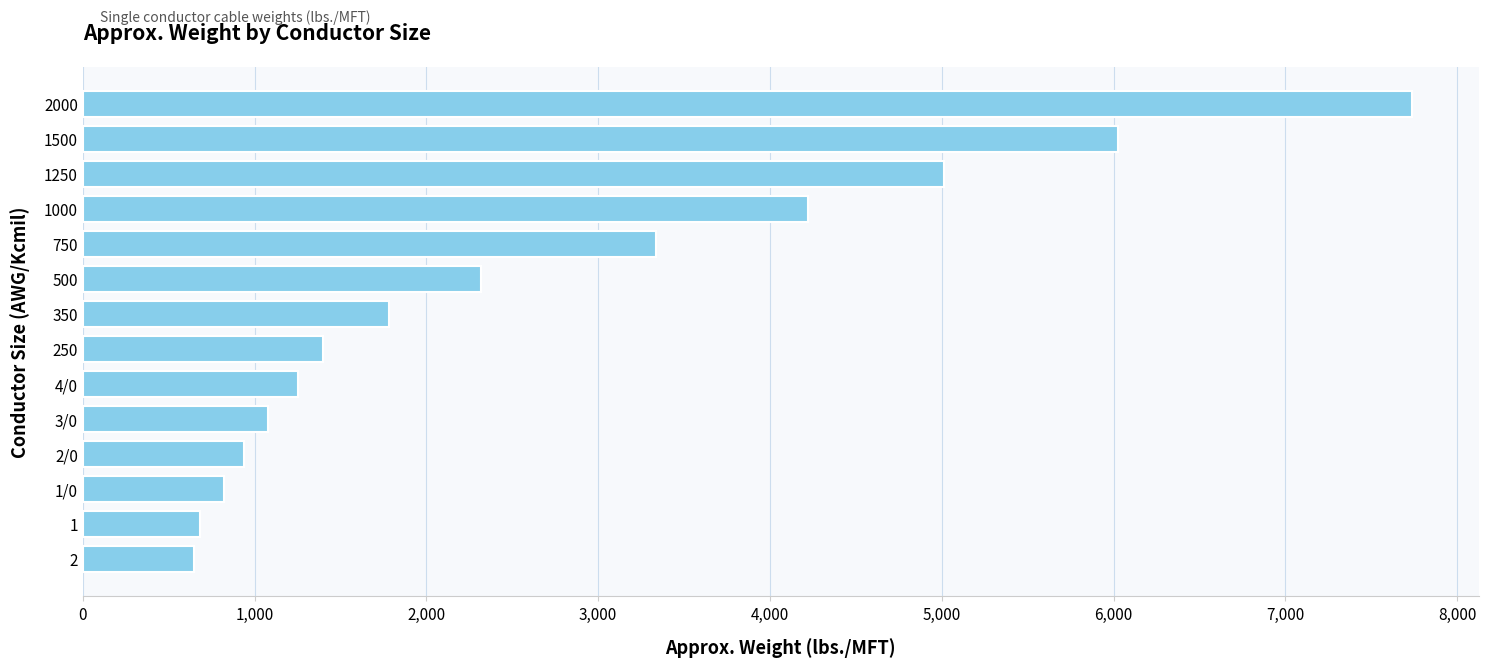

How many values are below 1784?

7